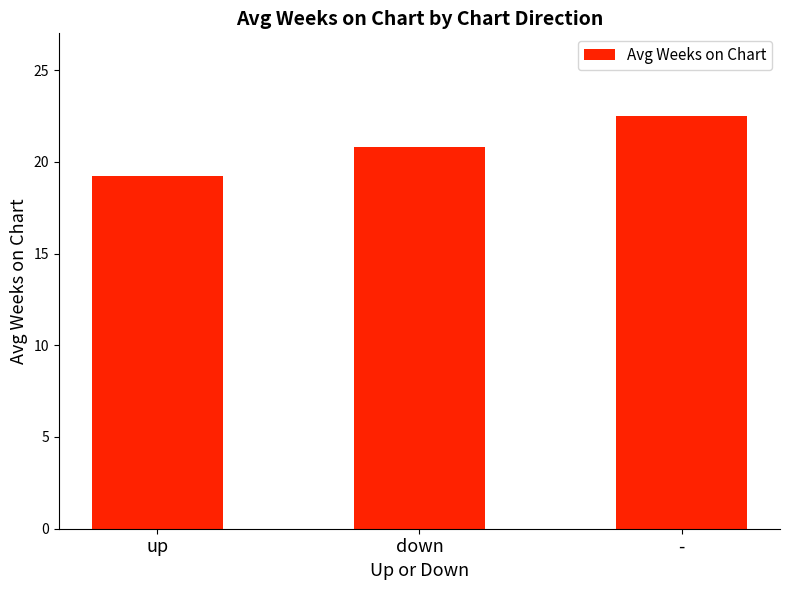

How many bars are there in total?

3